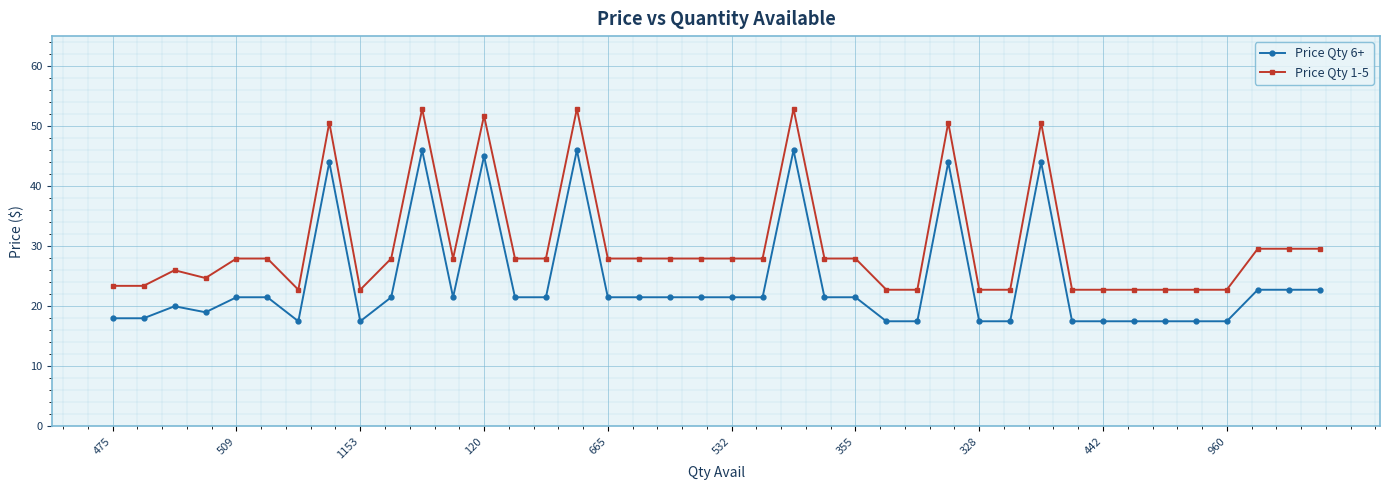

How many values in the Price Qty 6+ series exceed 21?

24